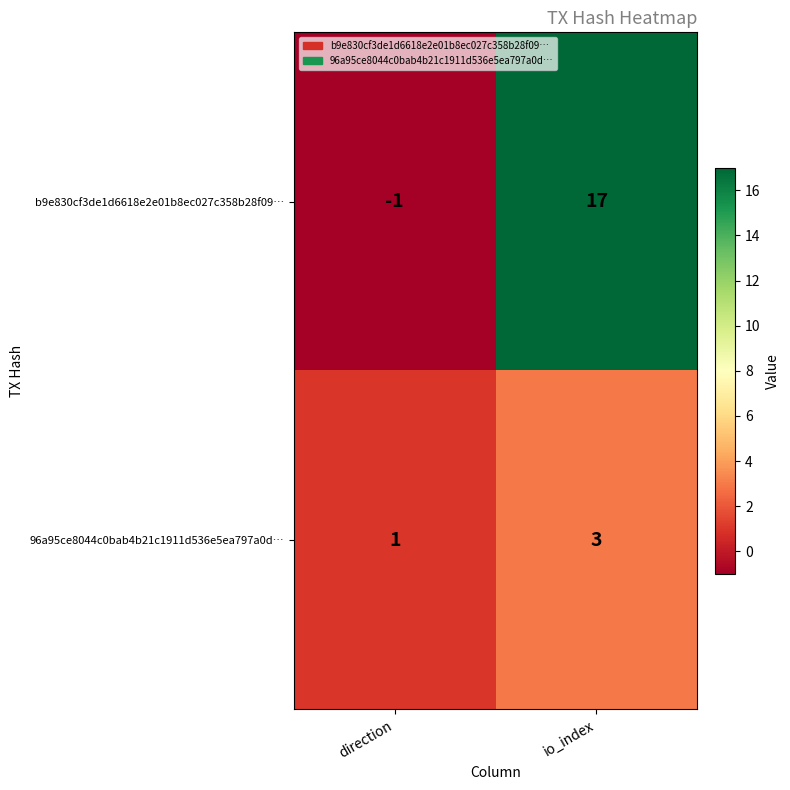

What is the minimum value shown in the chart?

-1